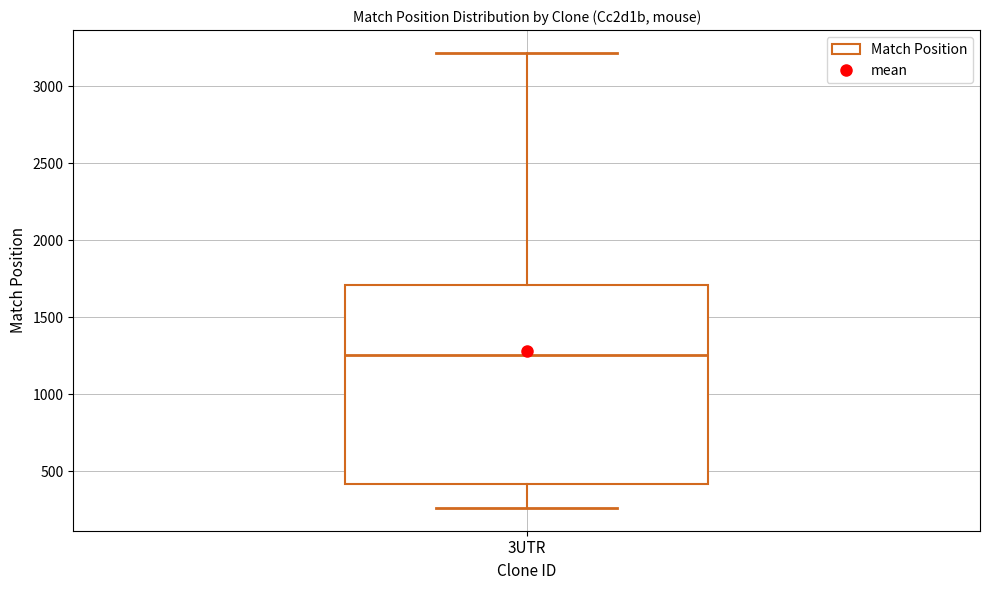

Read this box plot against the y-axis: the position of the median line, the range covered by the box, and the ends of both whiskers. The values are not printed on the chart, so give them approximately, as read against the axis.

median 1250, box 400 to 1700, whiskers 250 to 3200